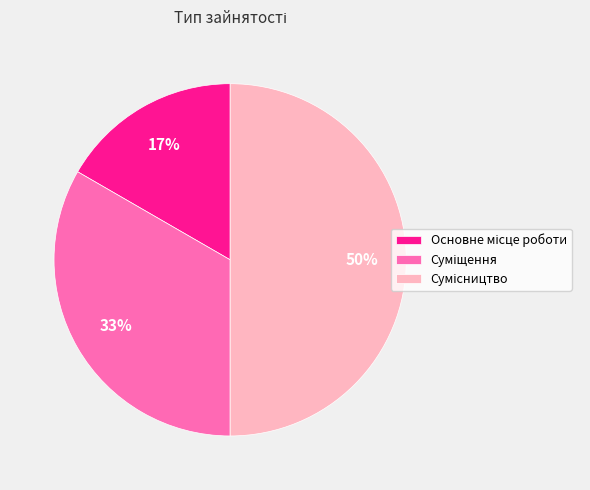

How many slices are in this pie chart?

3